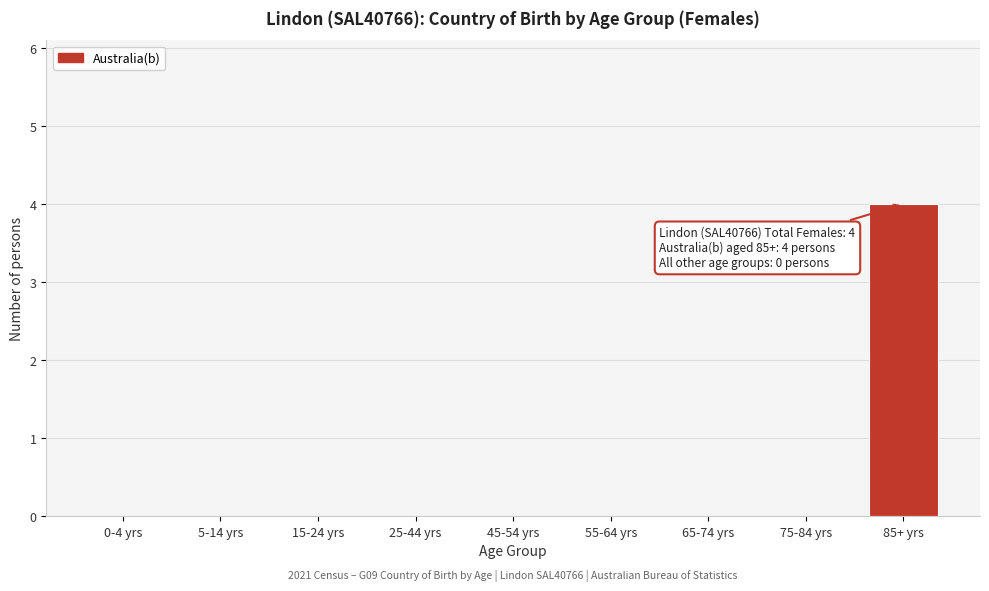

Reading left to right, extract all data points from this chart.

0-4 yrs=0	5-14 yrs=0	15-24 yrs=0	25-44 yrs=0	45-54 yrs=0	55-64 yrs=0	65-74 yrs=0	75-84 yrs=0	85+ yrs=4